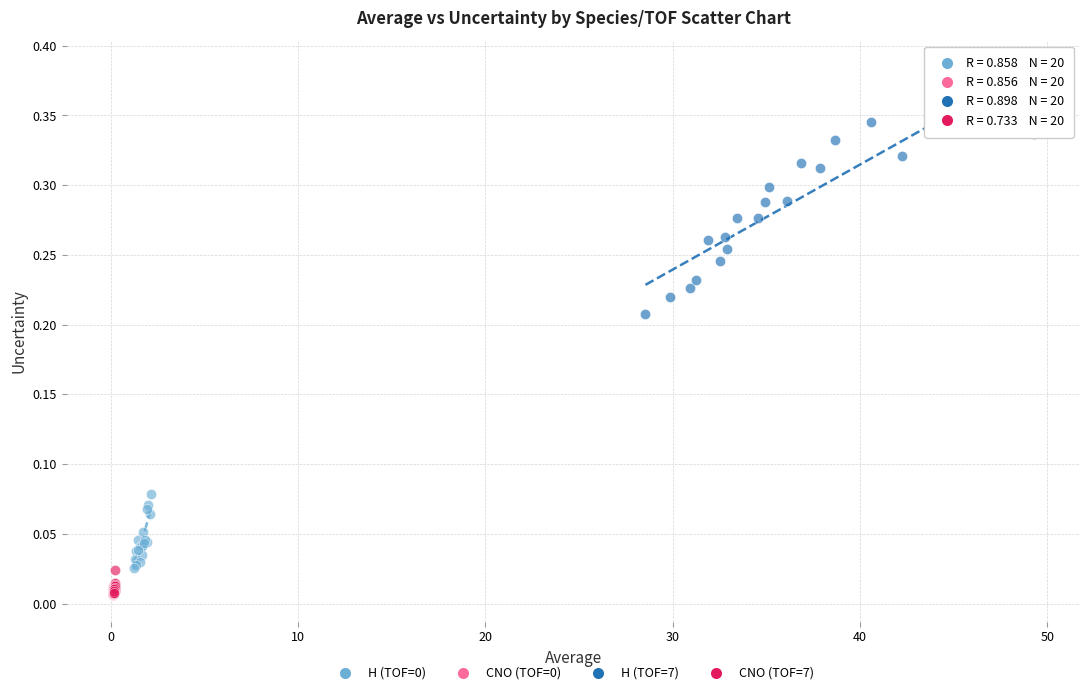

Which series contains the highest Y value?

H (TOF=7)